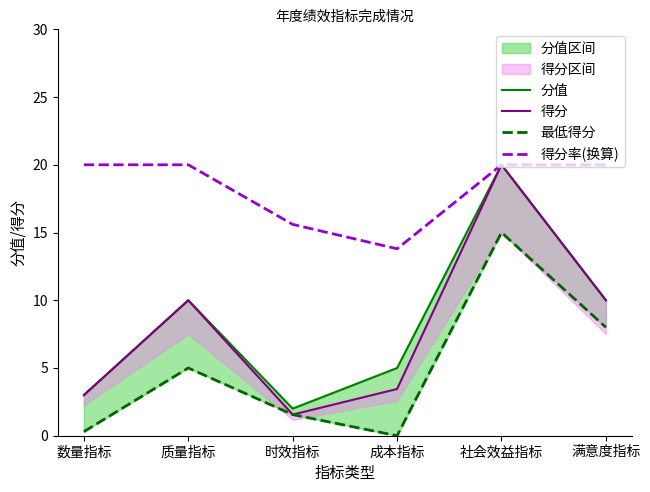

What is the spread (max minus min) of values at 数量指标?

19.7